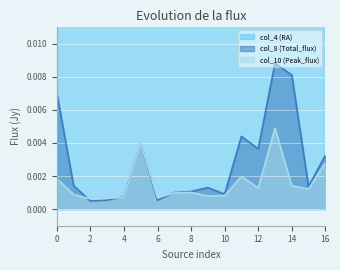

Where is the first local minimum for col_10 (Peak_flux)?

2